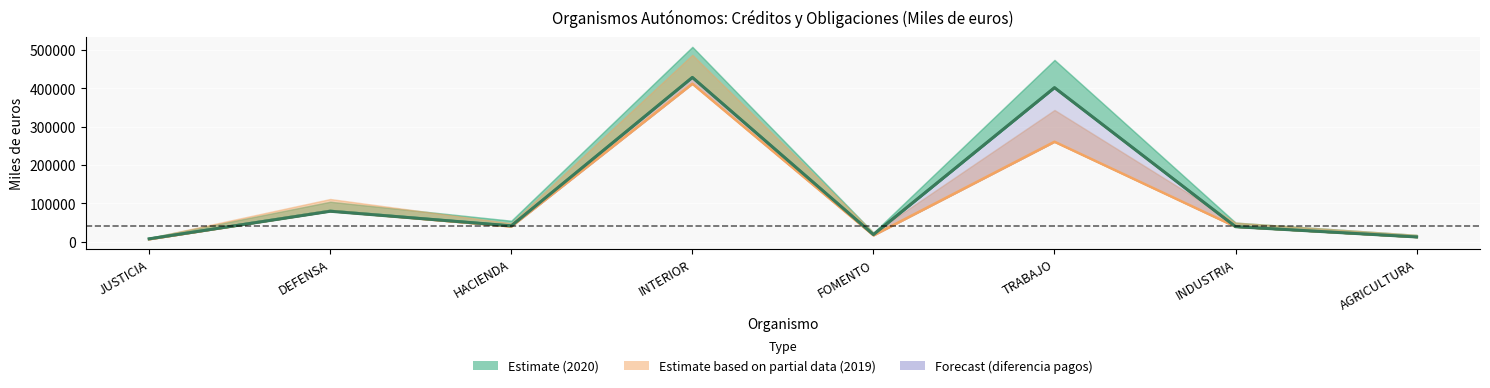

At which label does CRÉDITOS TOTALES 2019 first exceed 40108?

DEFENSA